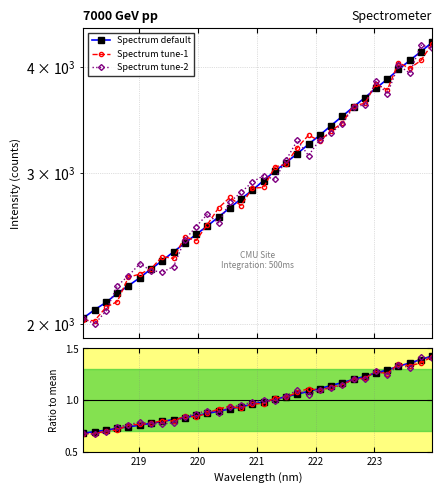

What is the difference between the maximum and minimum values in the Spectrum tune-2 series?

2239.0